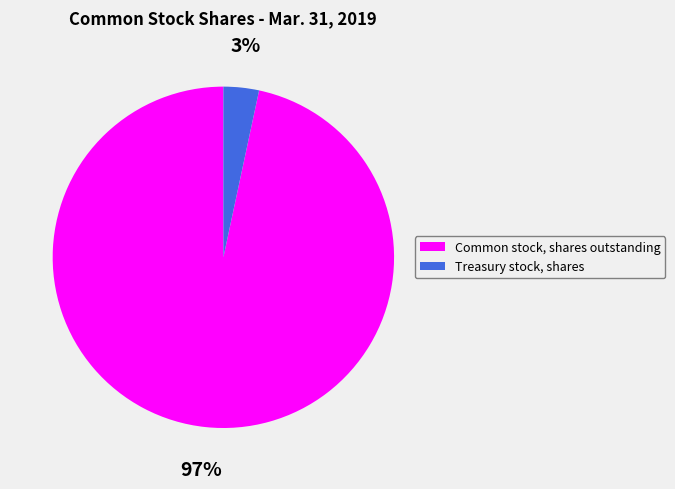

Do Common stock, shares outstanding and Treasury stock, shares together represent more than half of the pie?

Yes